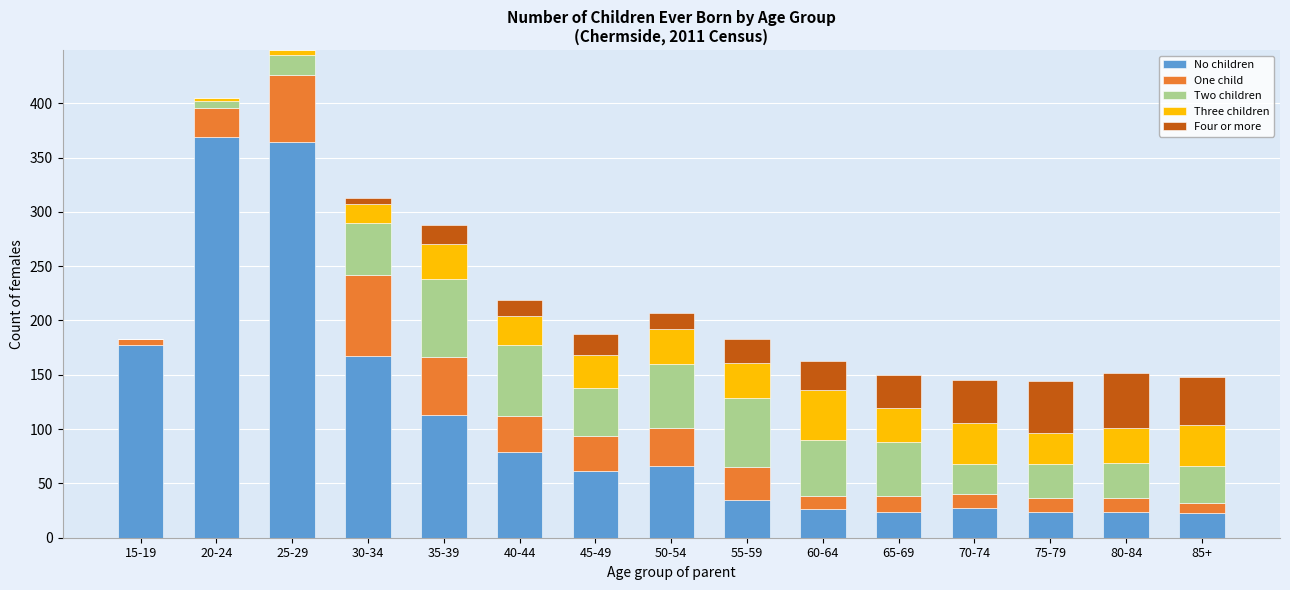

At which label is No children closest to 196?

15-19